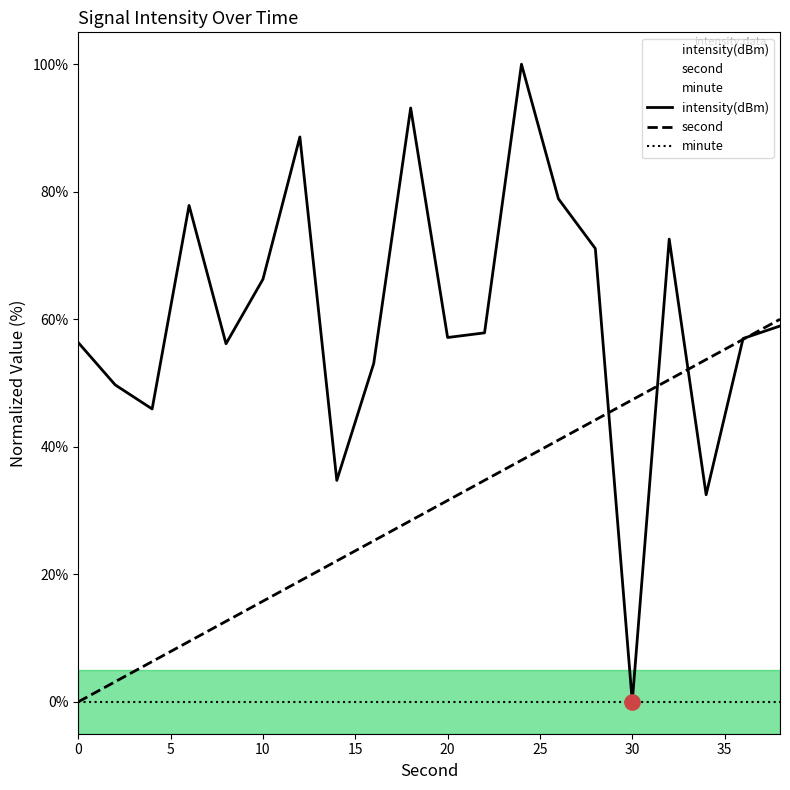

Which series contains the lowest Y value?

intensity(dBm)